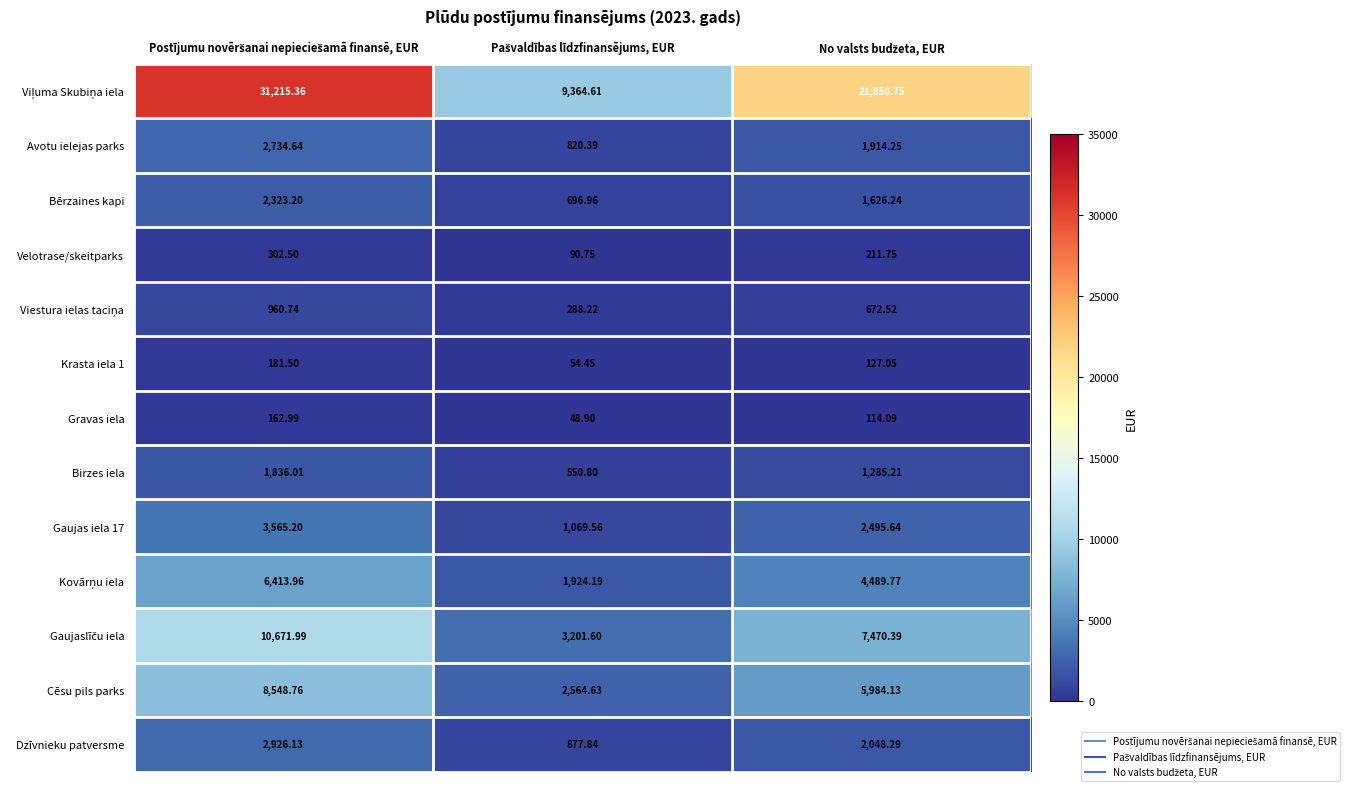

What is the spread (max minus min) of values at Postījumu novēršanai nepieciešamā finansē, EUR?

31052.4